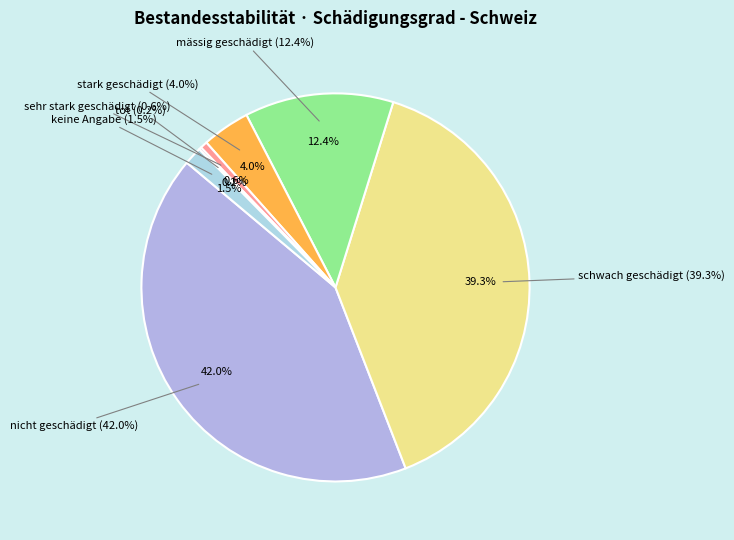

What is the total percentage of stark geschädigt and nicht geschädigt?

46.0%